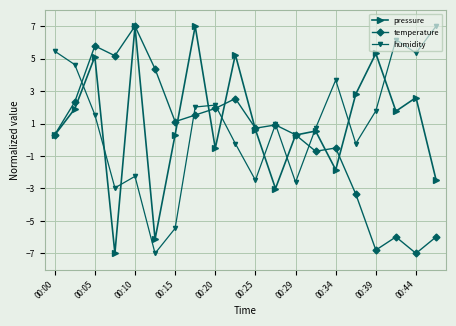

At how many categories does at least one series exceed 0?

20